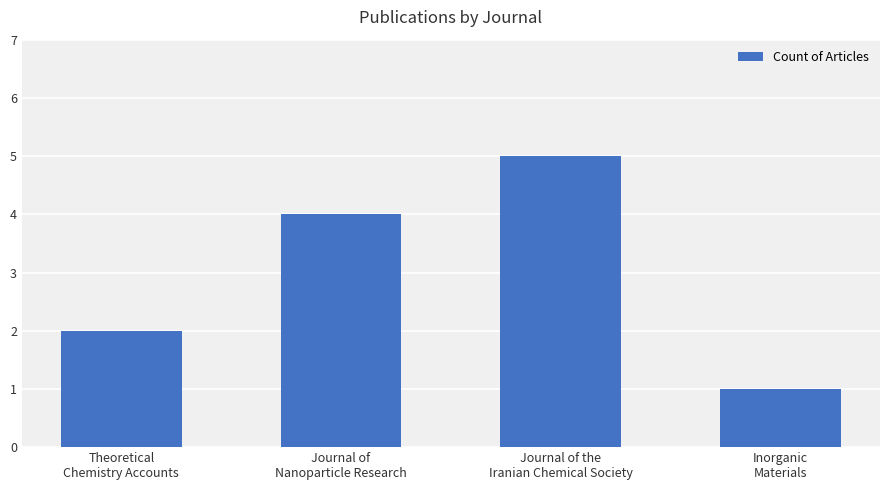

What is the difference between the maximum and minimum values?

4